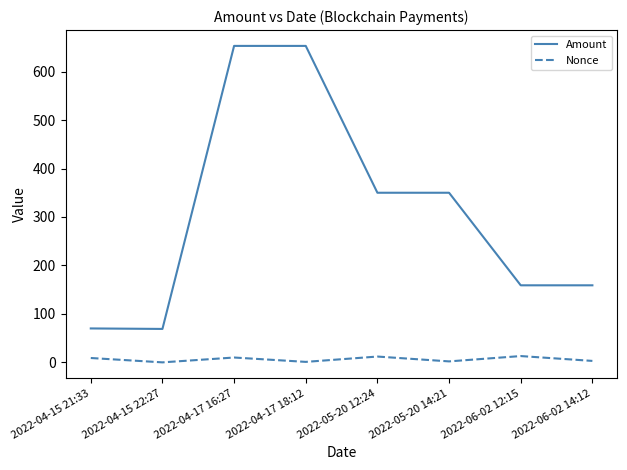

Which series has the widest spread of values?

Amount